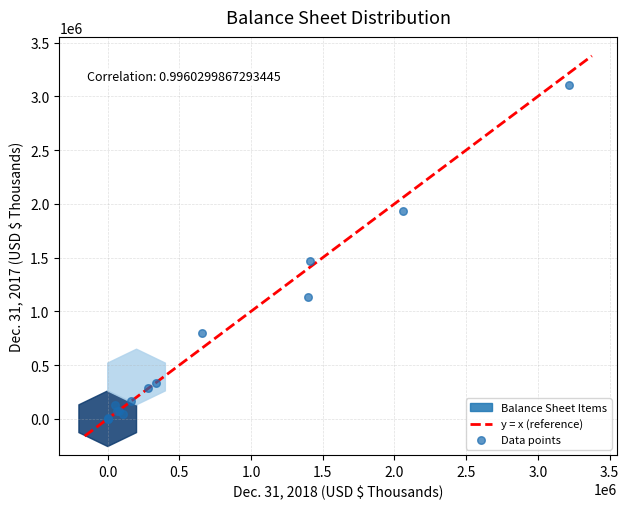

What Y value in the scatter plot is closest to 1553079?

1471302